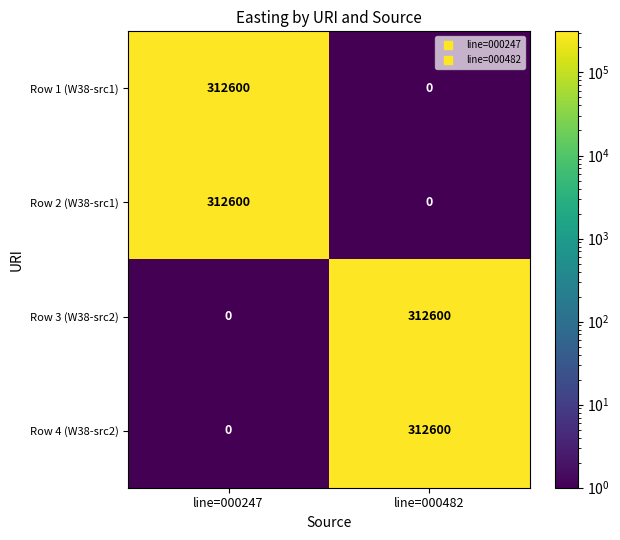

What is the difference between the Row 4 (W38-src2) values at line=000482 and line=000247?

312600